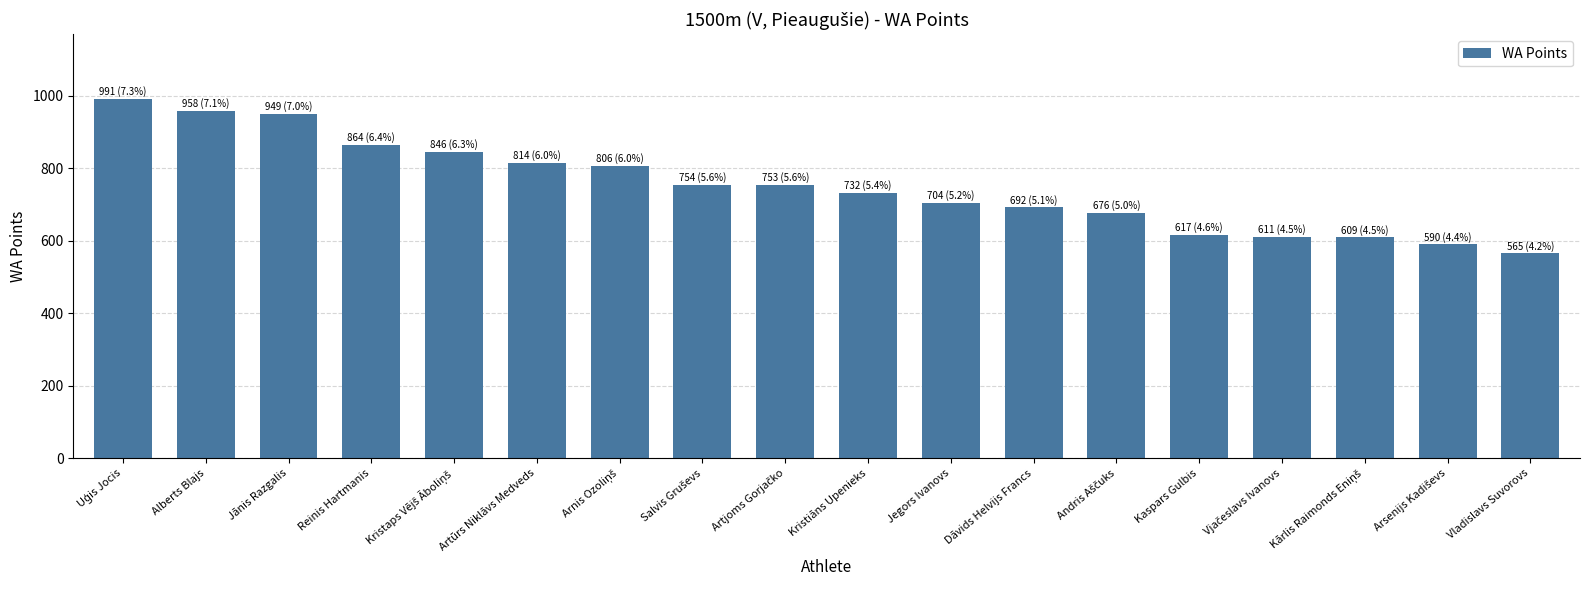

The chart shows a value of 207 at Artūrs Niklāvs Medveds. True or false?

False